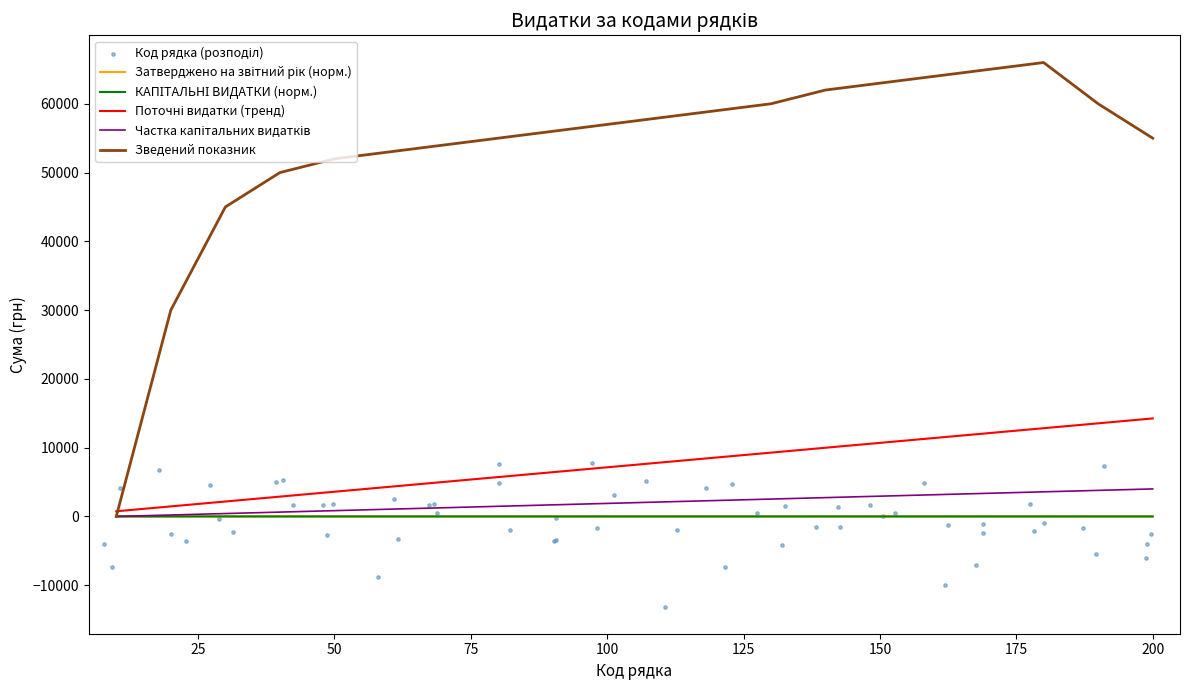

At which category is the sum across all series the highest?

200